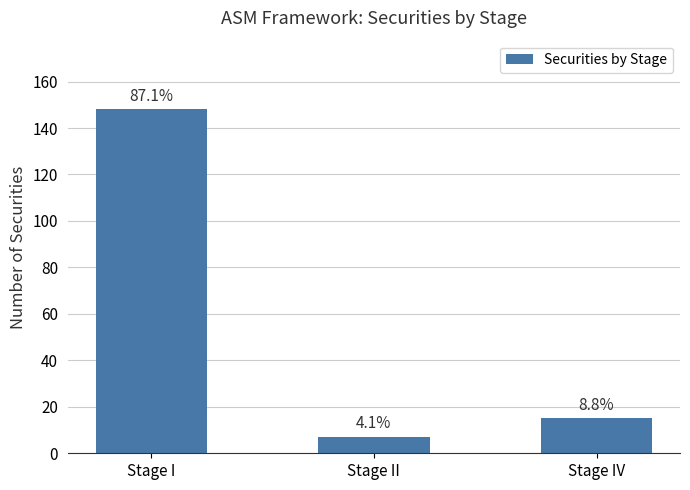

Reading right to left, transcribe all the data shown in this chart.

15	7	148